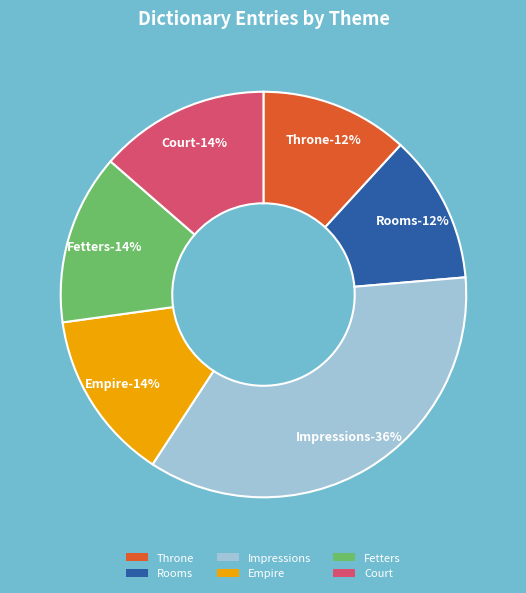

Does any single category account for the majority?

No